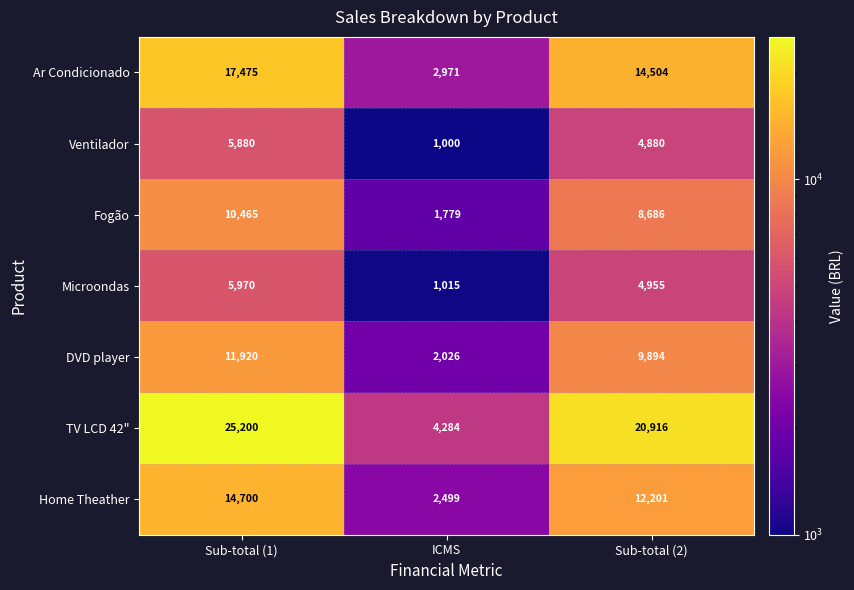

At which category is the sum across all series the highest?

Sub-total (1)